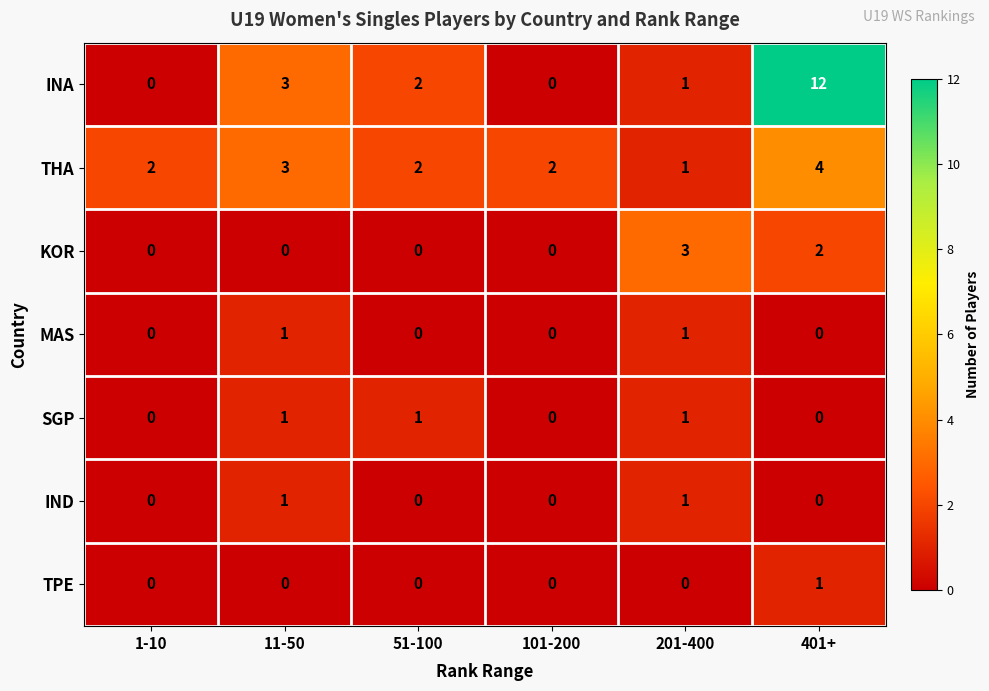

At which category is the sum across all series the highest?

401+